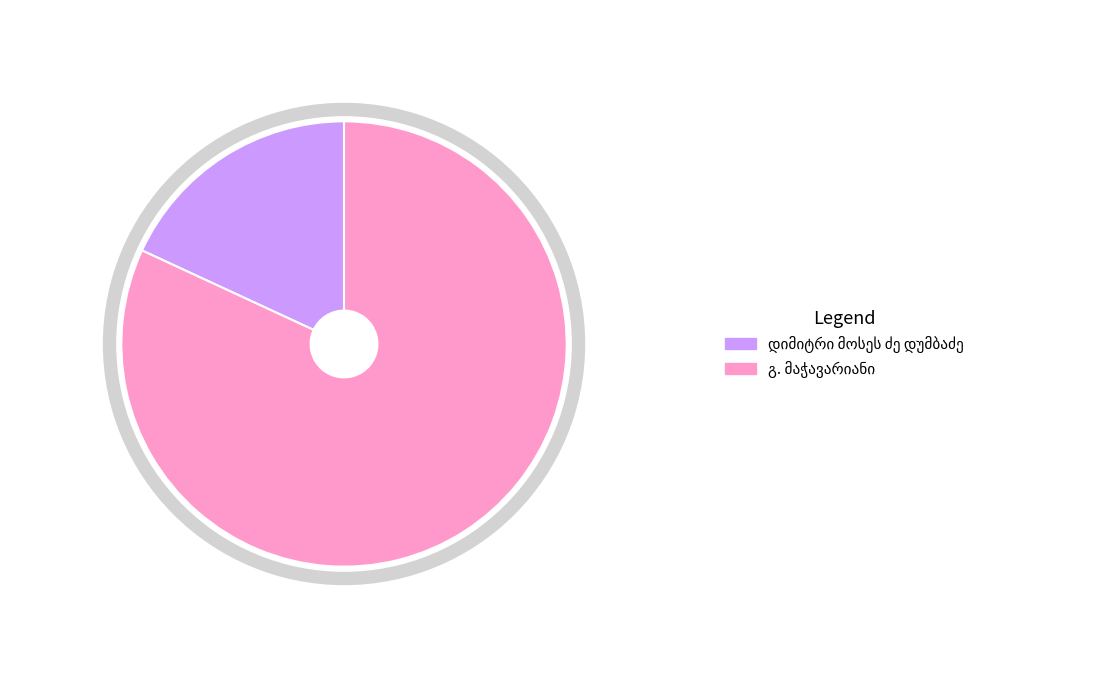

Combined, what portion of the pie is დიმიტრი მოსეს ძე დუმბაძე and გ. მაჭავარიანი?

100.0%